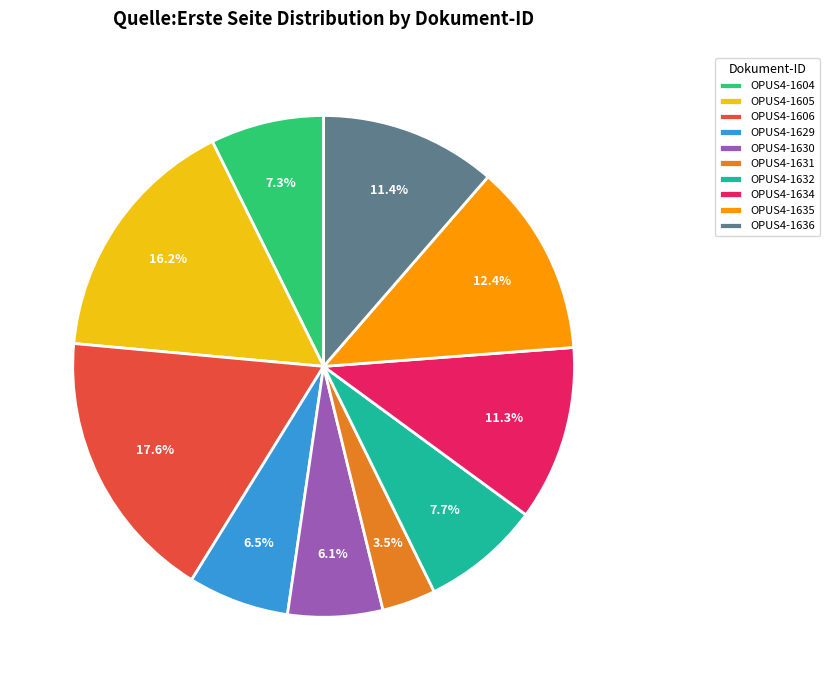

Does OPUS4-1630 represent more than half of the total?

No